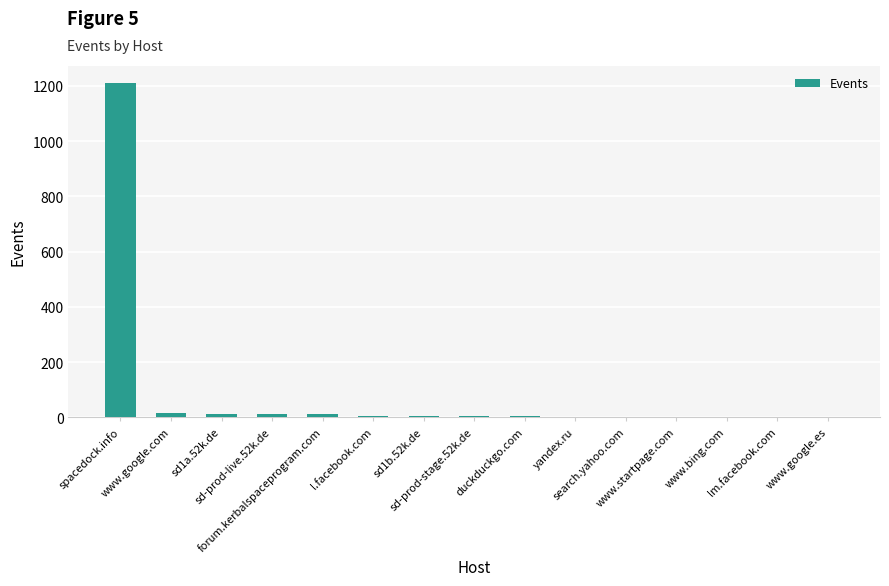

What is the maximum value shown in the chart?

1211